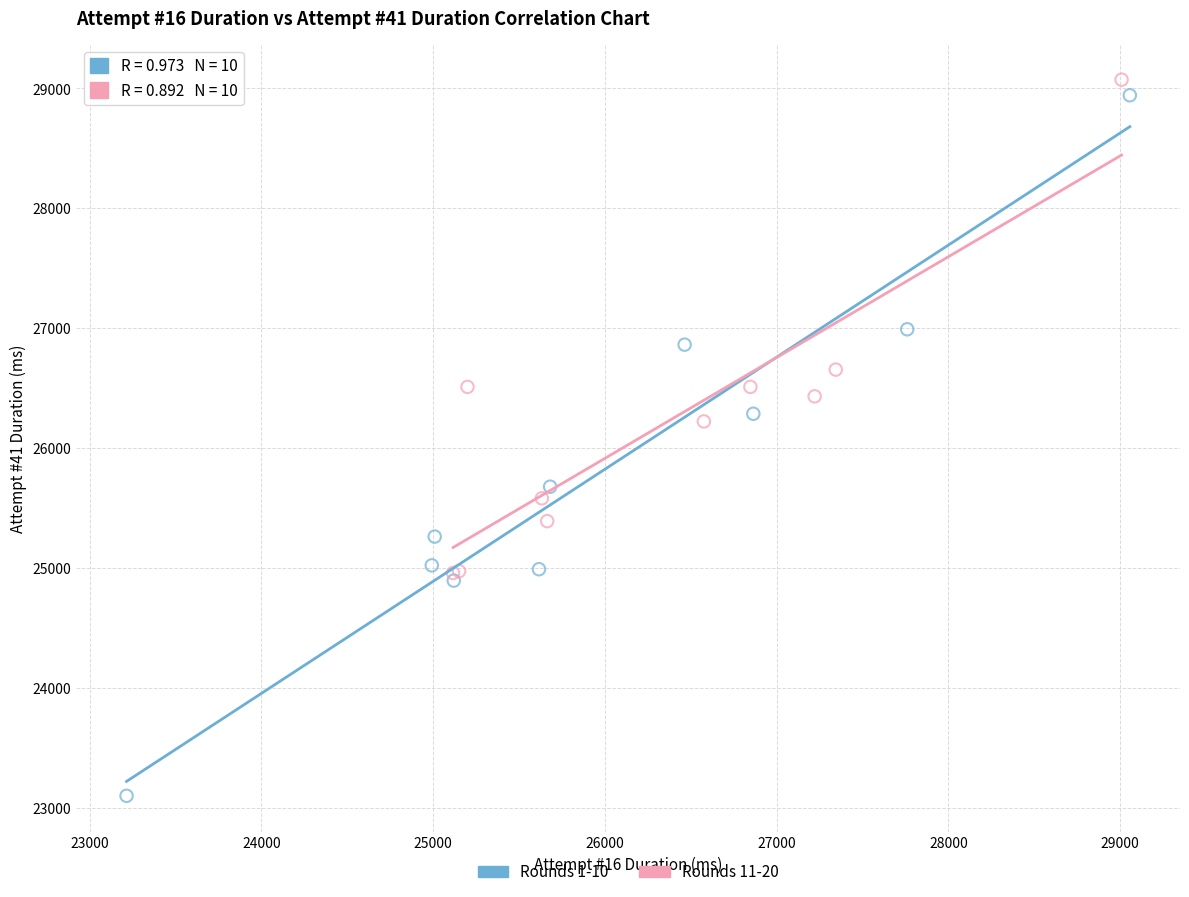

Which series contains the highest Y value?

Rounds 11-20